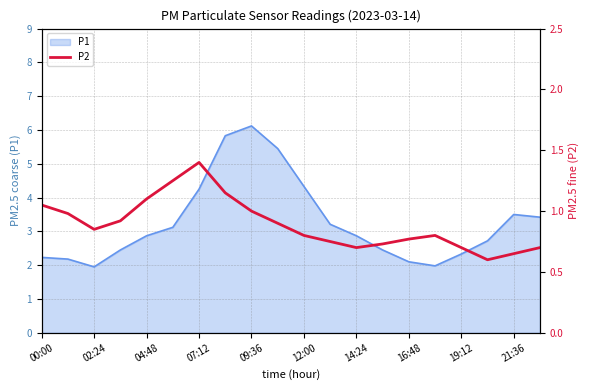

Which category has the highest value in the P1 series?

09:36